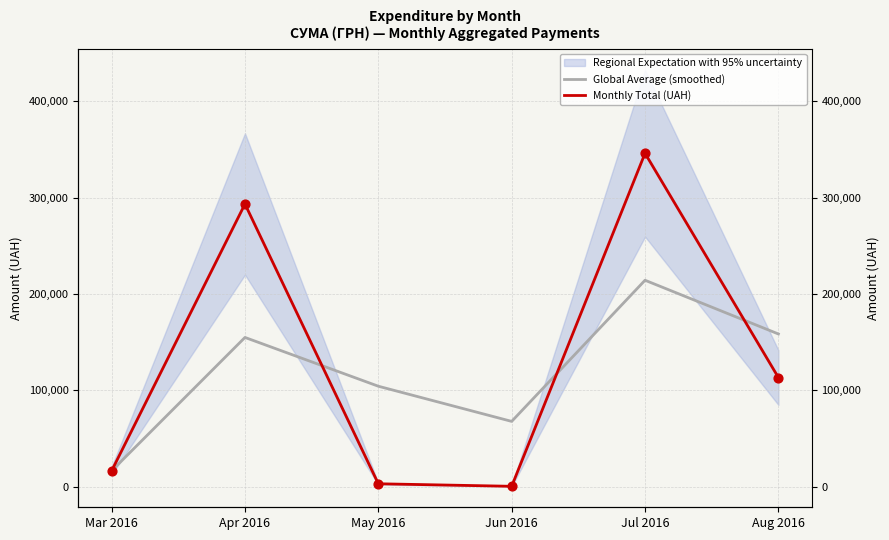

At which category is the sum across all series the highest?

Jul 2016